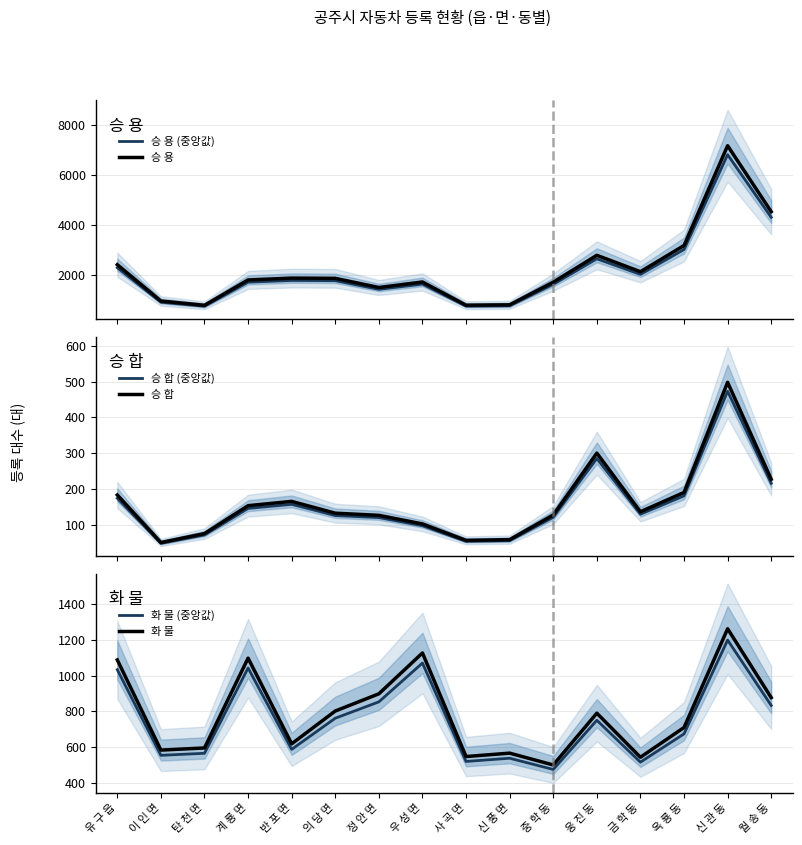

How many values in the 승 용 series exceed 1863?

7